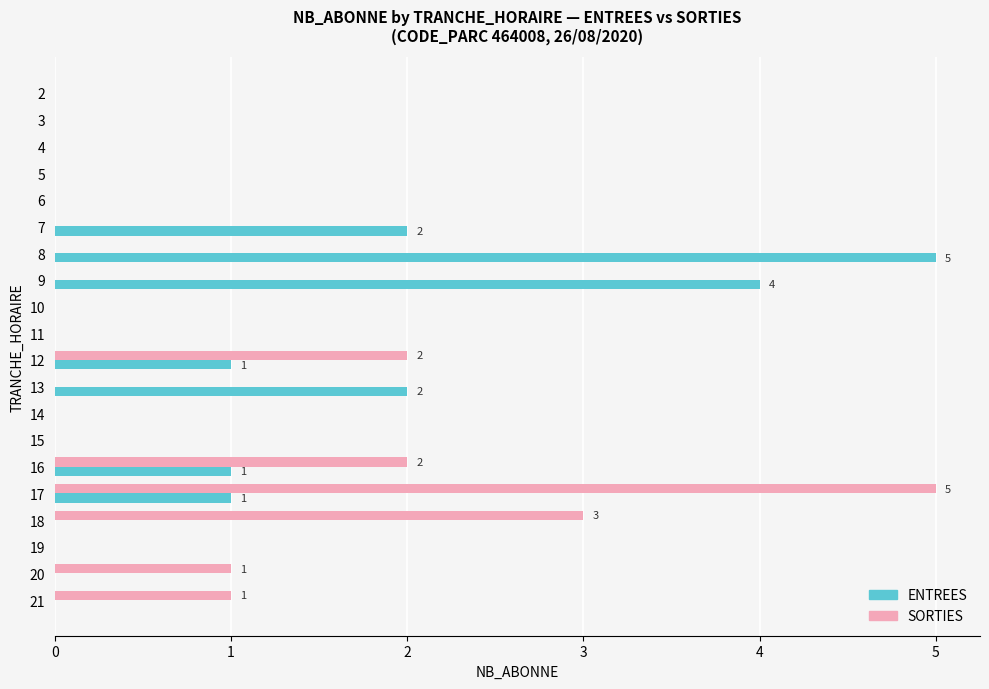

At which label does SORTIES reach its peak?

17